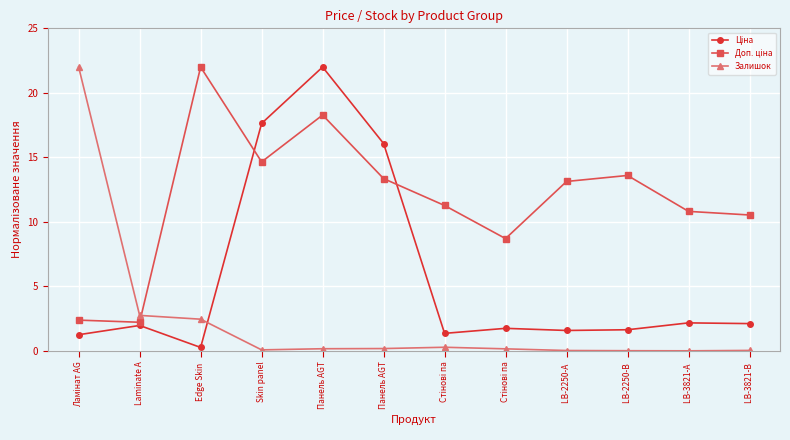

Is the value of Залишок at Стінові па greater than the value of Доп. ціна at Laminate A?

No